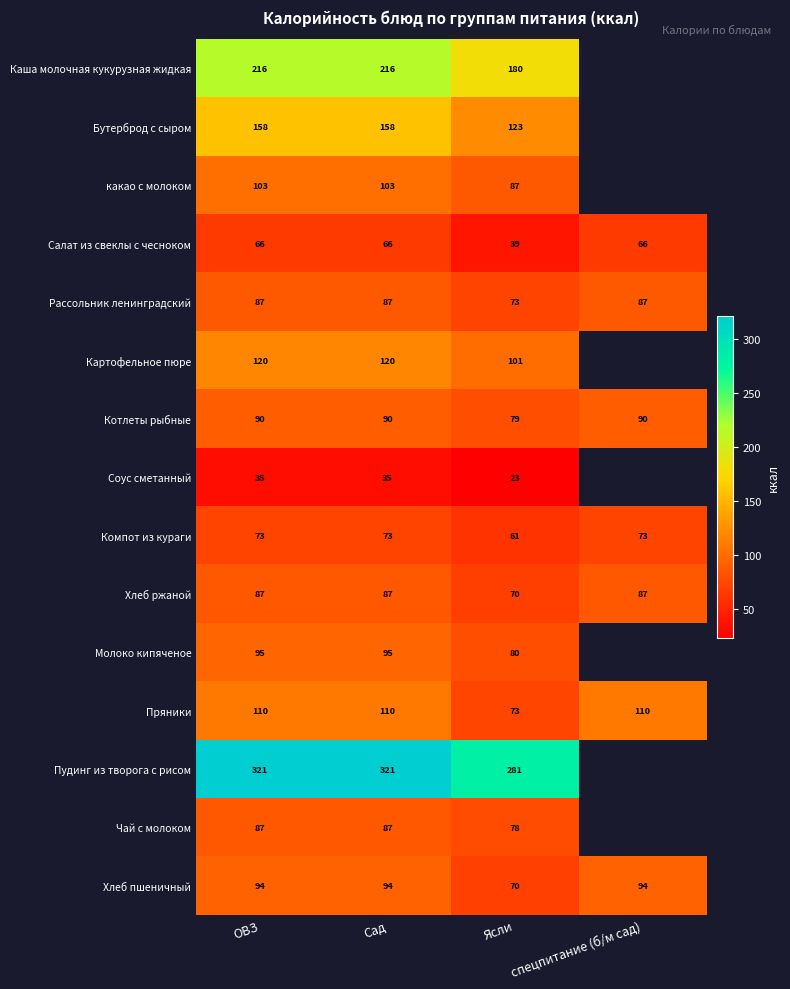

Between Сад and Ясли, which series saw the biggest shift?

Пудинг из творога с рисом